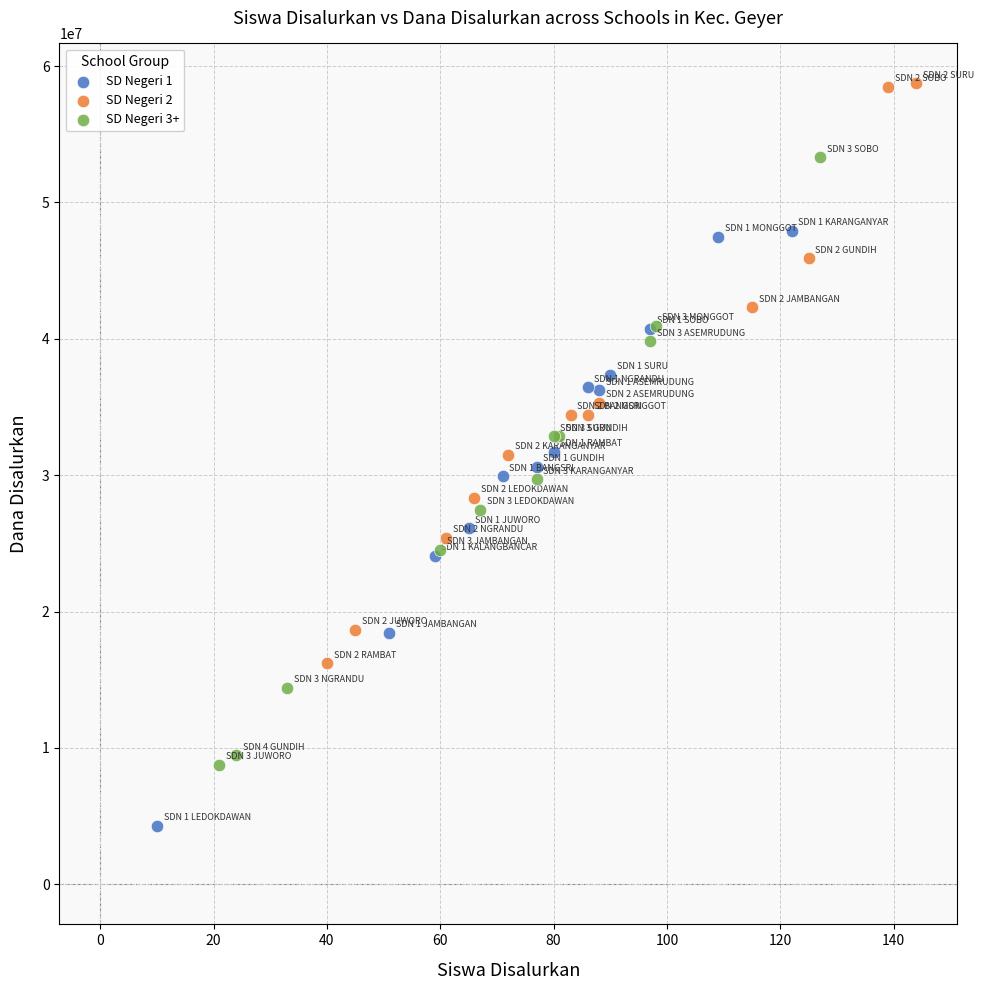

Which series contains the highest Y value?

SD Negeri 2